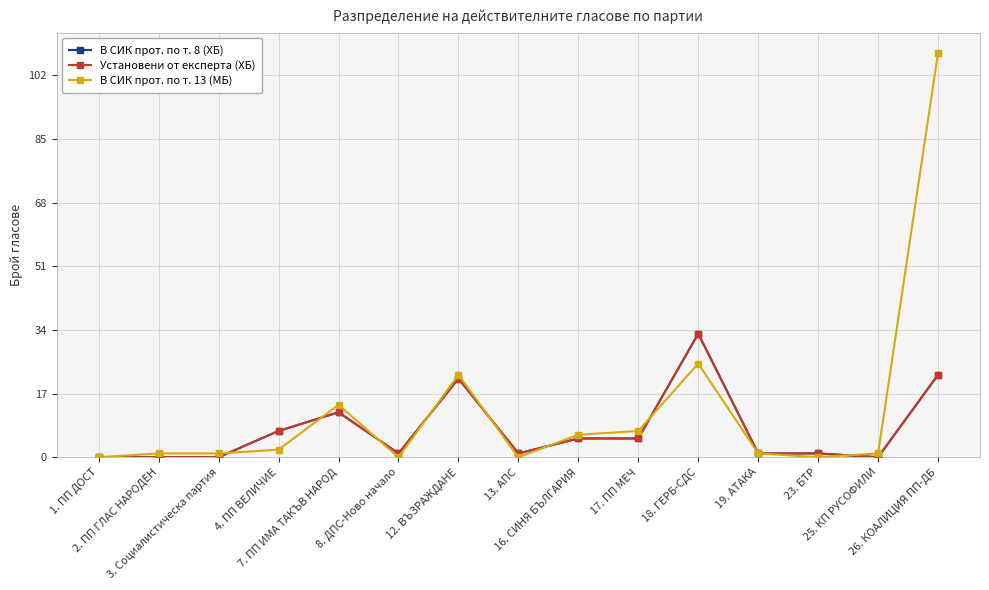

Is this an area chart (filled region under the line)?

No